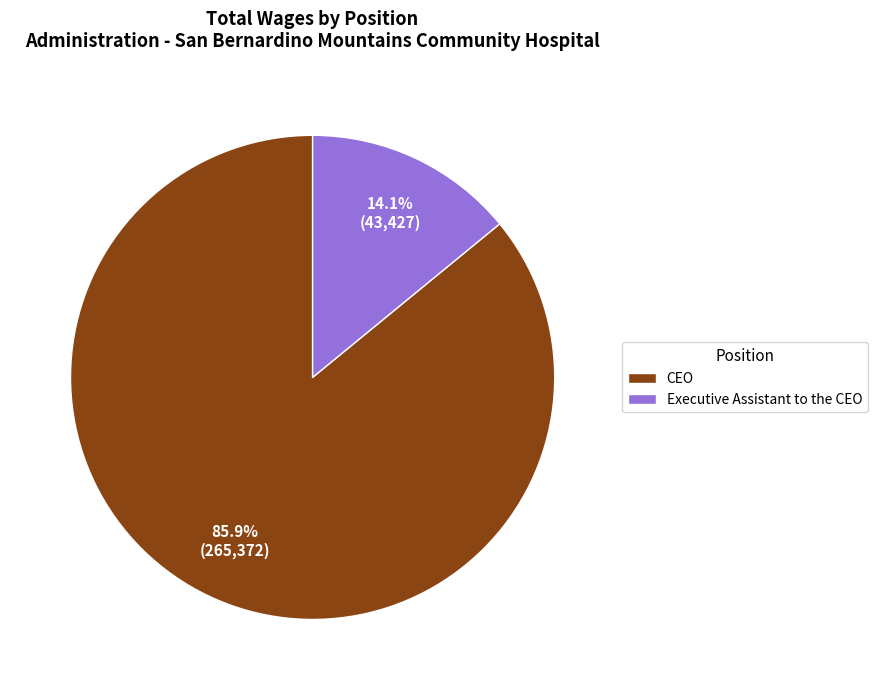

Is the sum of CEO and Executive Assistant to the CEO greater than half?

Yes